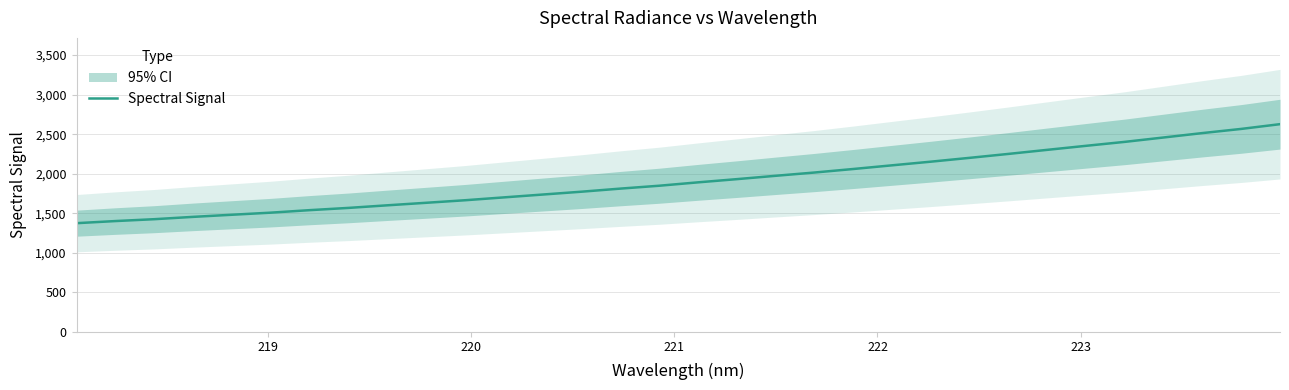

What is the maximum value for Spectral Signal?

2626.3